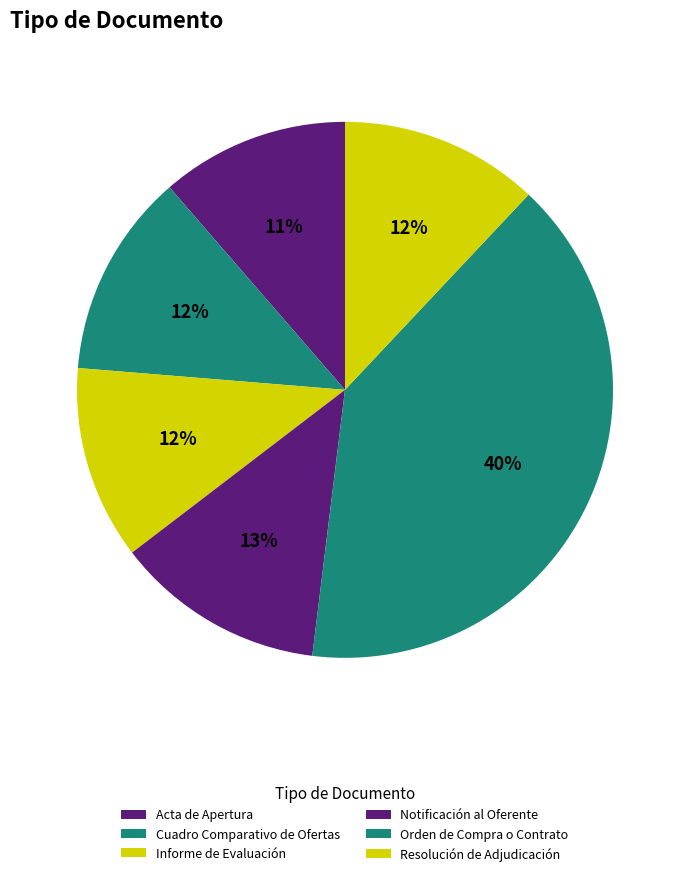

What portion of the pie excludes Informe de Evaluación?

88.3%